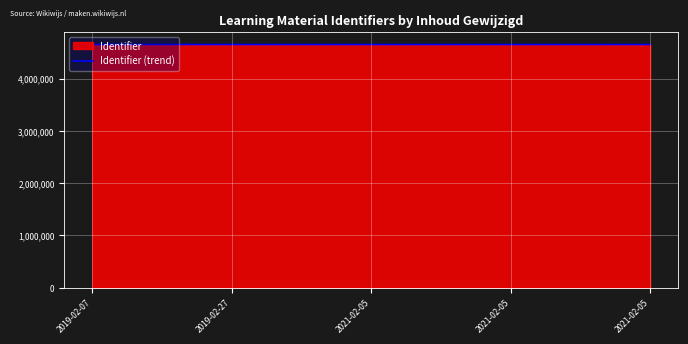

How many points are higher than both their immediate neighbors (excluding endpoints)?

1